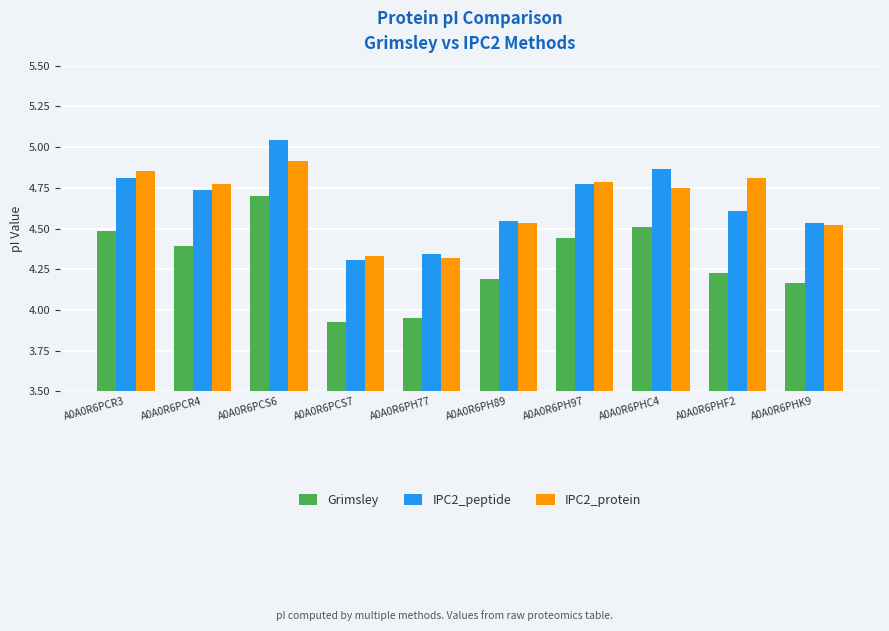

Is the value of Grimsley at A0A0R6PH97 greater than the value of IPC2_protein at A0A0R6PCS6?

No